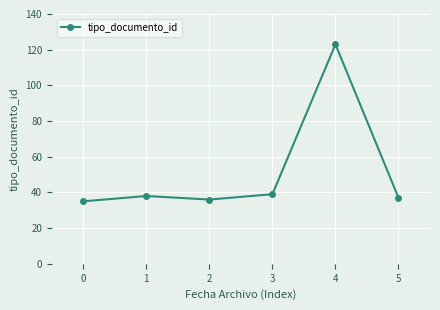

What is the greatest value displayed?

123